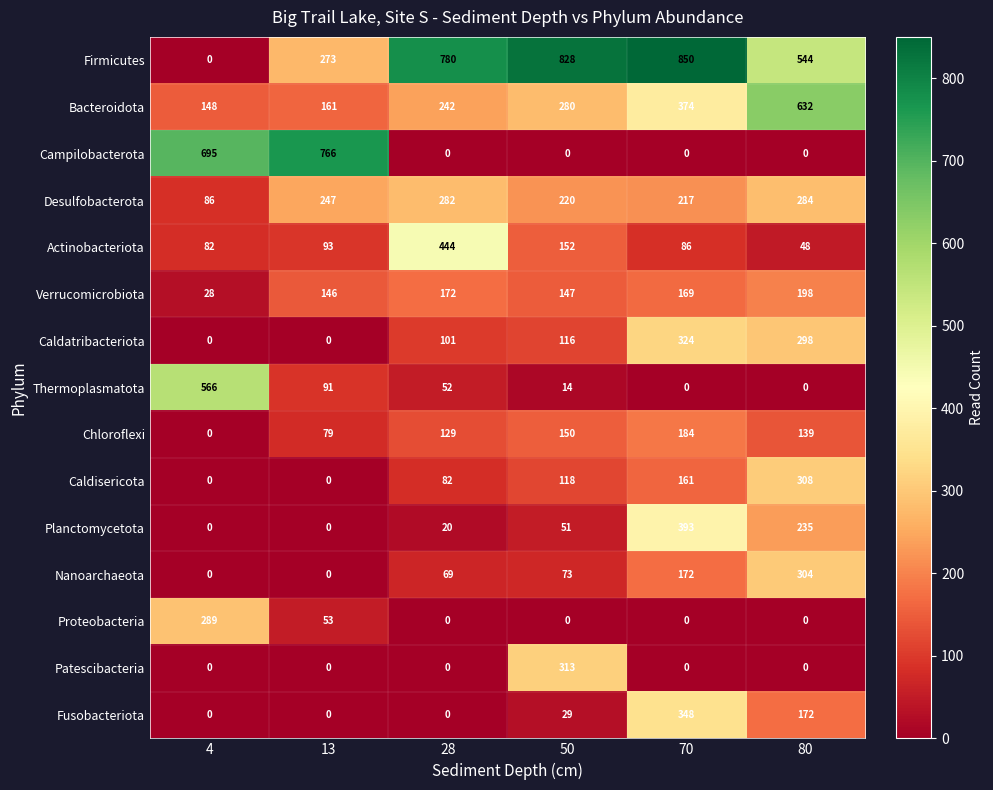

Is it true that Fusobacteriota equals 172 at 80?

True